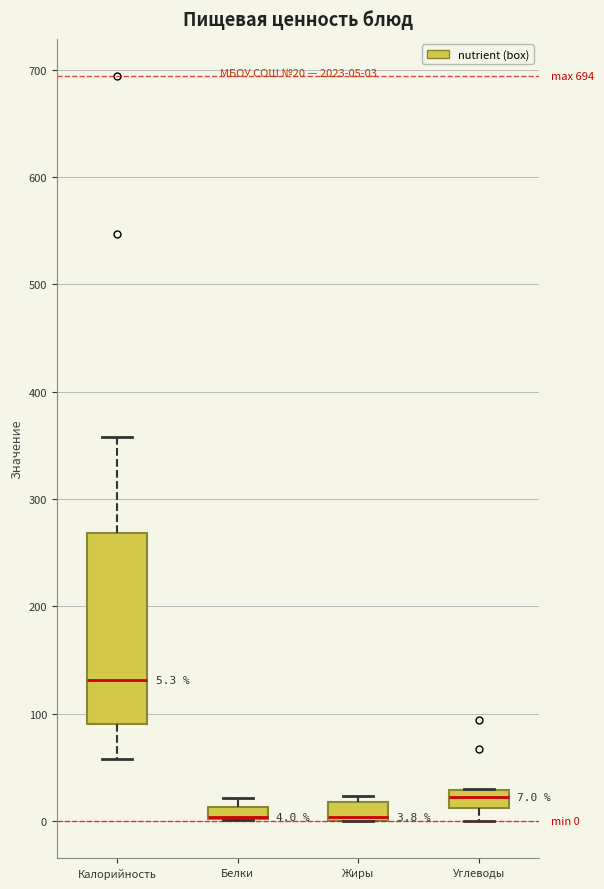

Which box is the tallest, from its lower edge to its upper edge?

Калорийность